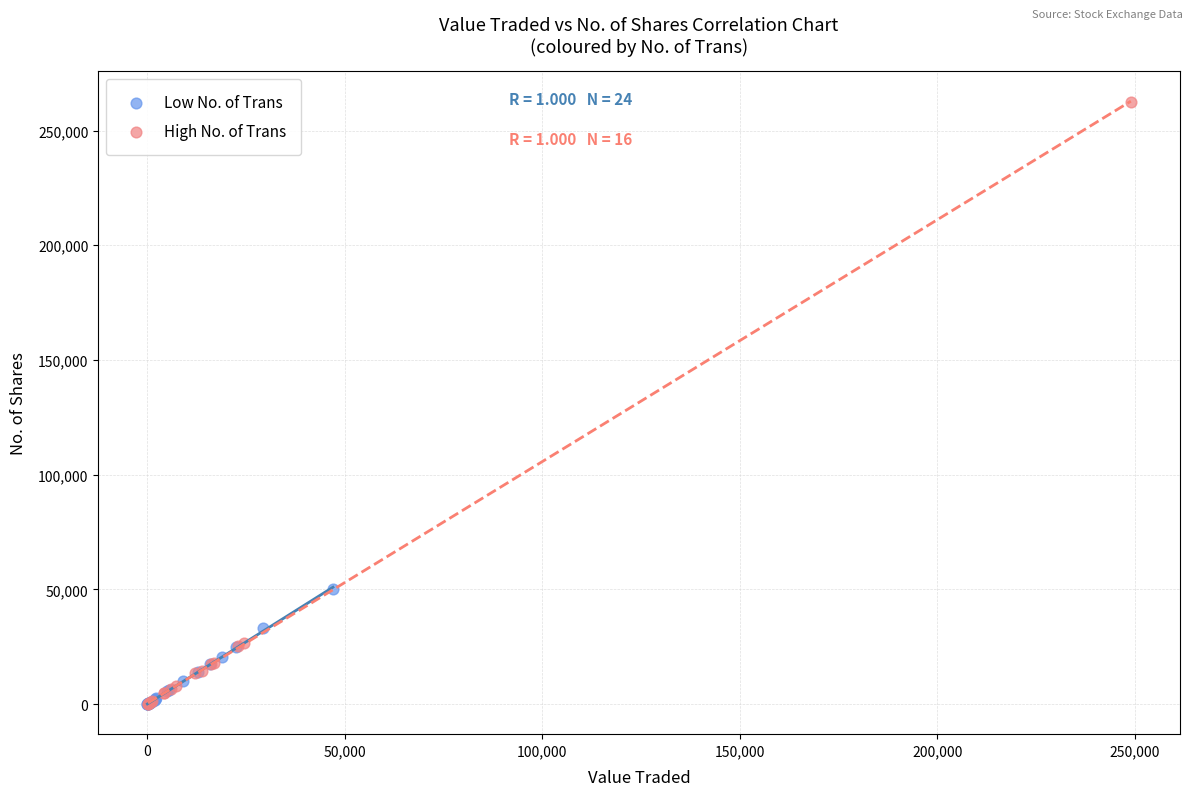

Which series has the largest Y range (max minus min)?

High No. of Trans